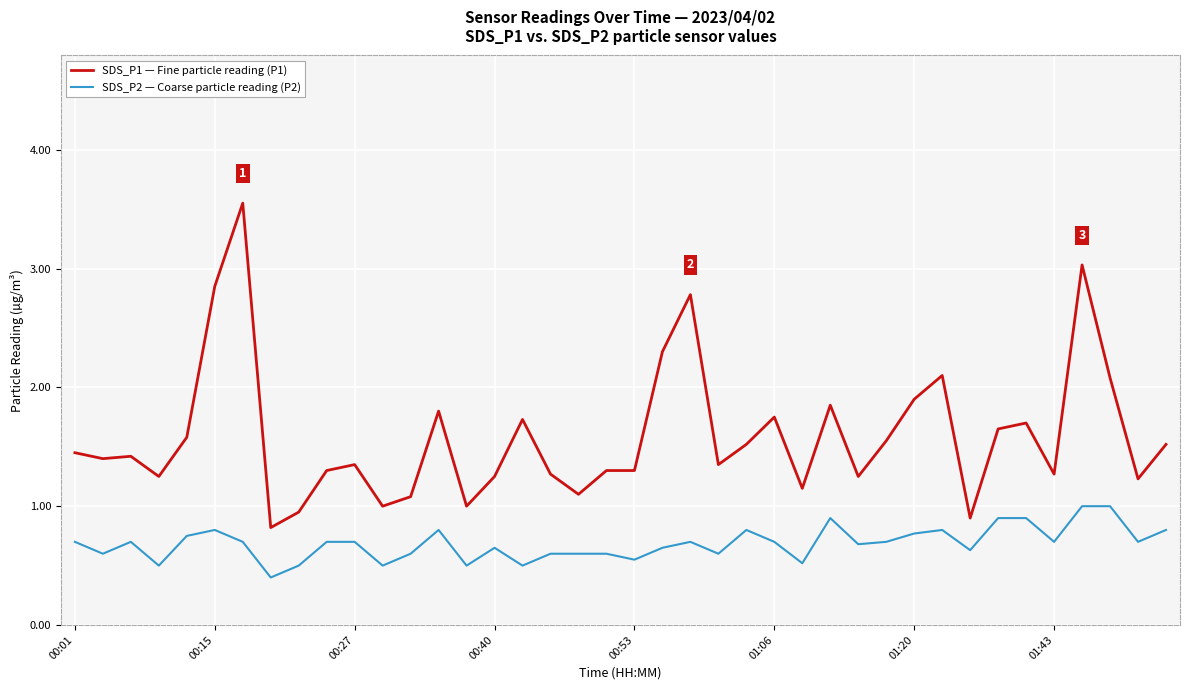

Rank the series by their average value, from highest to lowest.

SDS_P1 — Fine particle reading (P1), SDS_P2 — Coarse particle reading (P2)